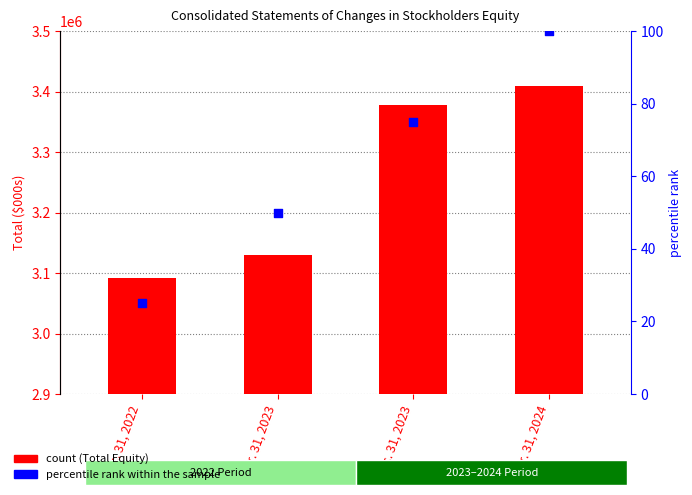

Is the value of percentile rank within the sample at Dec. 31, 2023 greater than the value of Total Equity at Mar. 31, 2024?

No